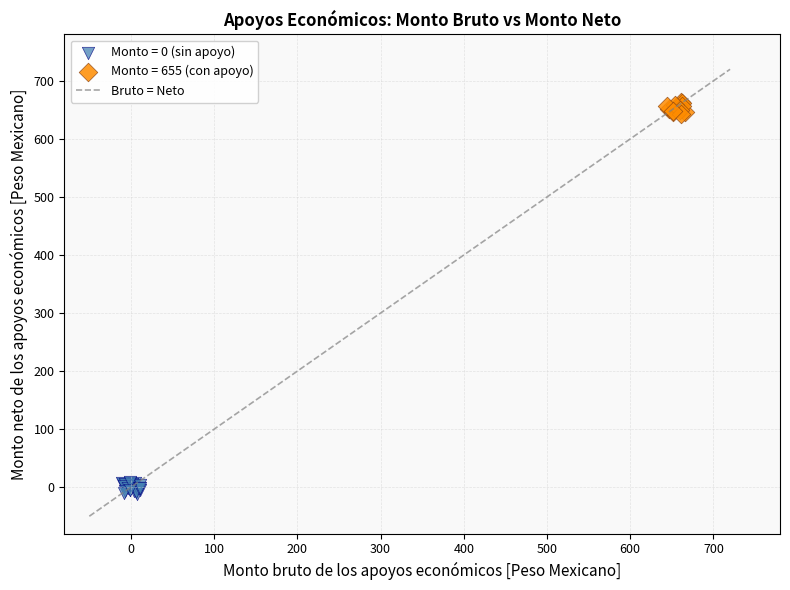

Which series reaches the maximum Y coordinate?

Monto = 655 (con apoyo)